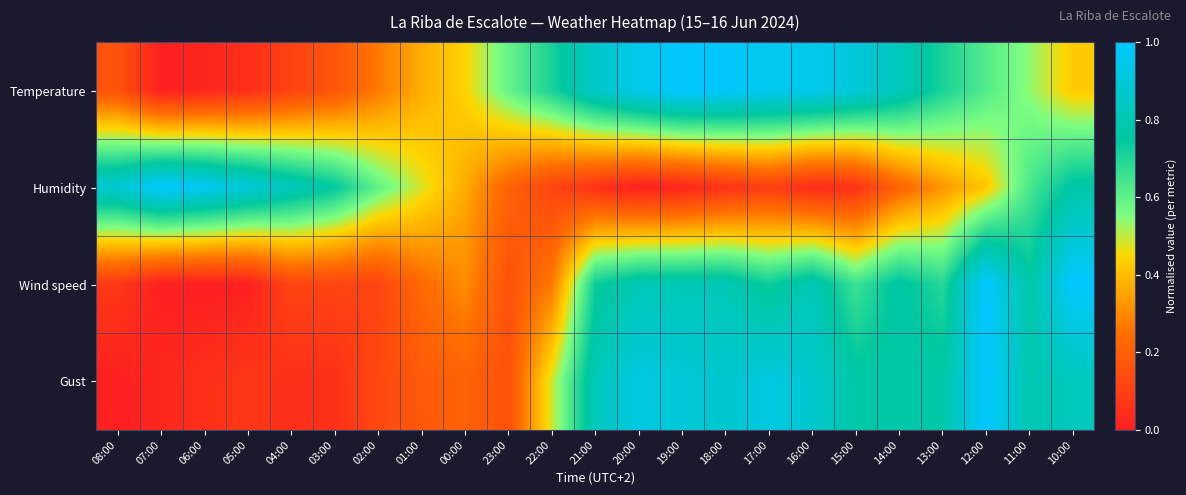

Which has a higher value, 04:00 or 02:00?

02:00